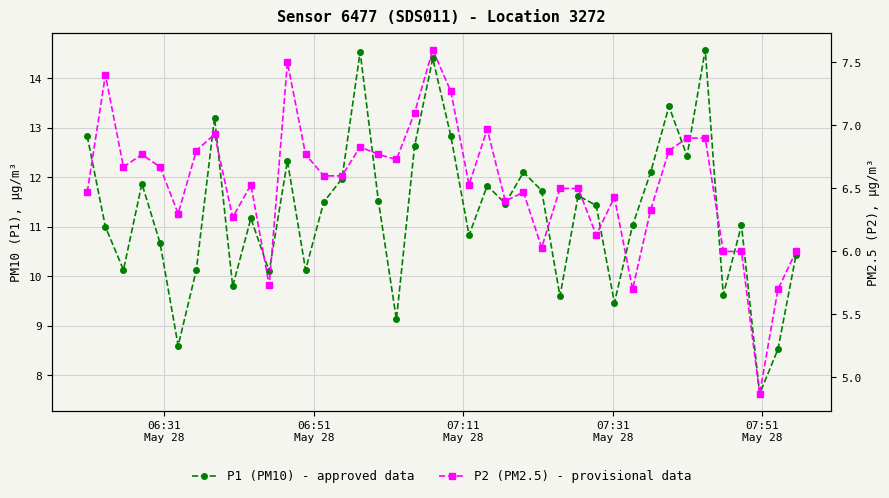

What is the sum of all P2 (PM2.5) - provisional data values?

261.5